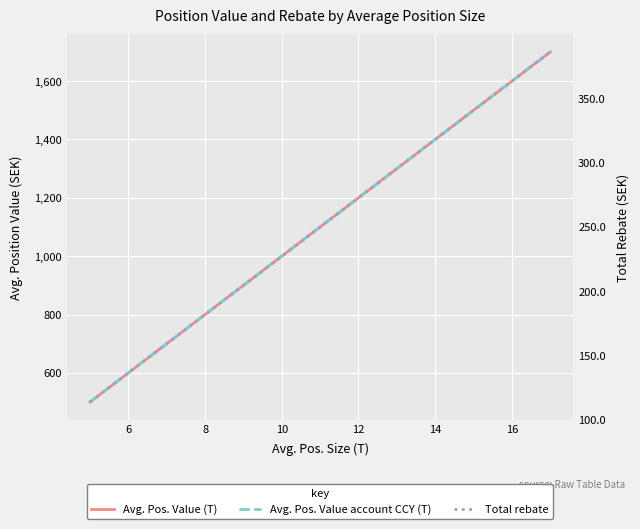

Count the number of categories in the chart.

4